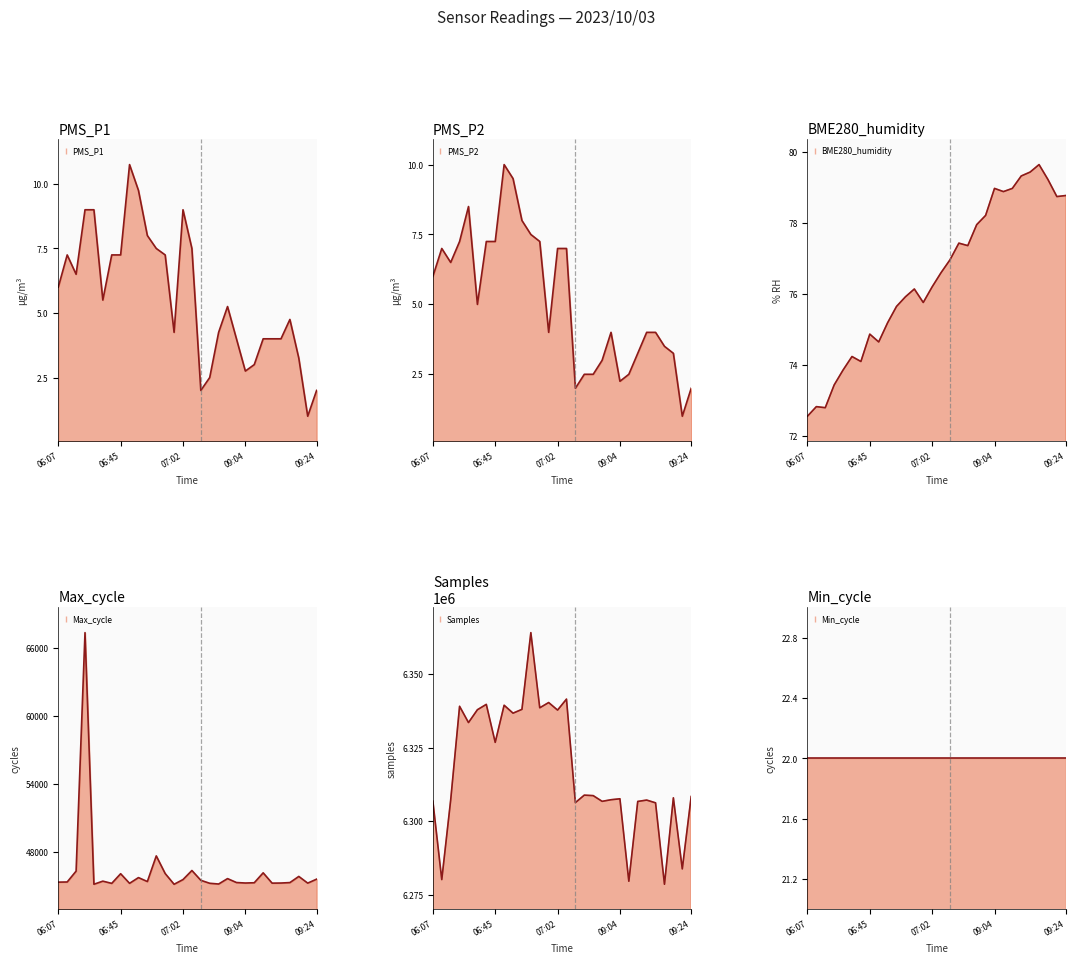

What is the difference between the maximum and minimum values in the Samples series?

85153